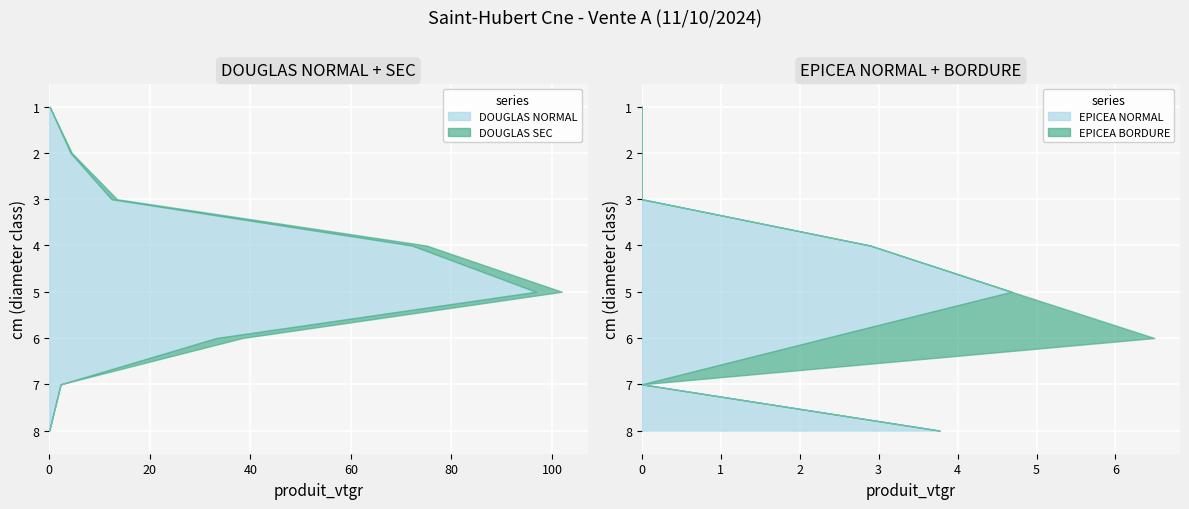

Reading left to right, transcribe all the data shown in this chart.

DOUGLAS NORMAL: 1=0.1	2=4.2	3=12.4	4=72.1	5=96.8	6=33.2	7=2.2	8=0.0
DOUGLAS SEC: 1=0.0	2=0.3	3=1.1	4=2.9	5=5.1	6=5.2	7=0.0	8=0.0
EPICEA NORMAL: 1=0.0	2=0.0	3=0.0	4=2.9	5=4.7	6=2.3	7=0.0	8=3.8
EPICEA BORDURE: 1=0.0	2=0.0	3=0.0	4=0.0	5=0.0	6=4.2	7=0.0	8=0.0